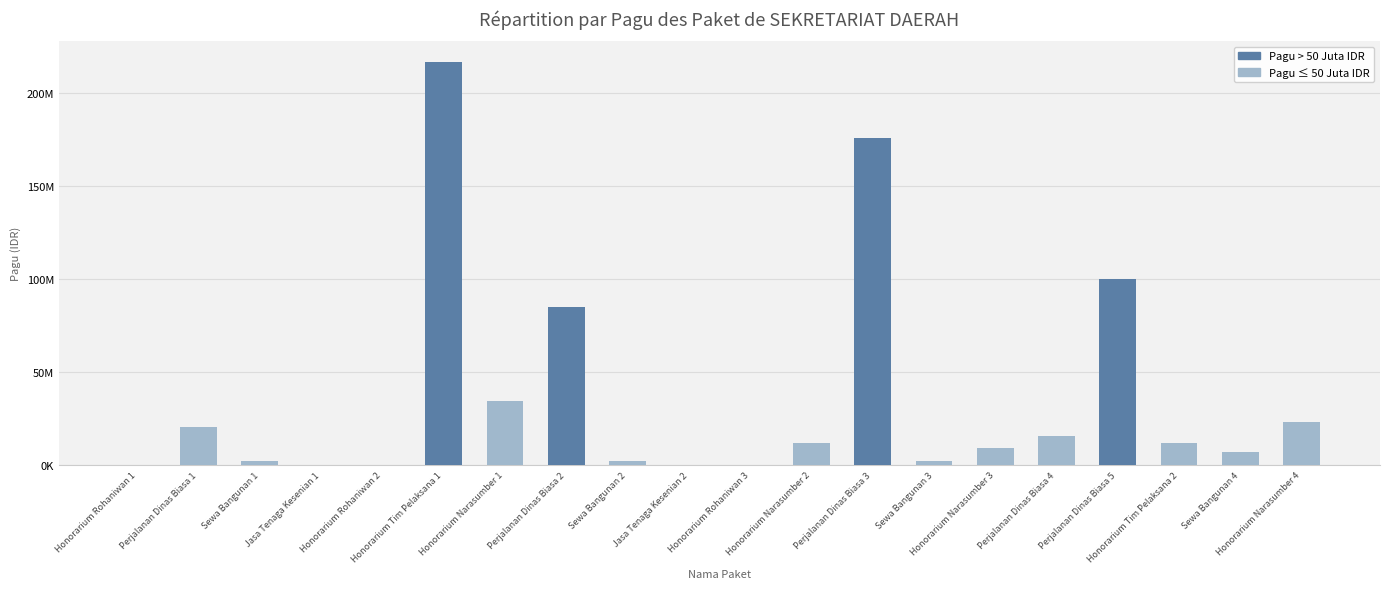

At which label does the data first exceed 11950000?

Perjalanan Dinas Biasa 1